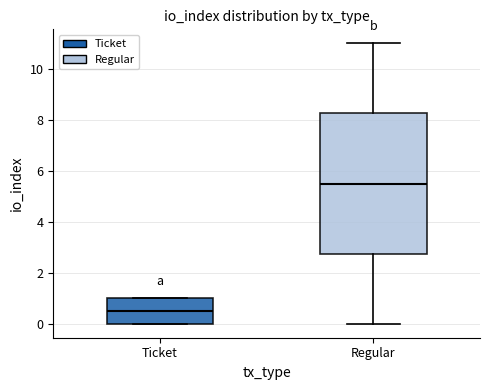

Reading left to right, transcribe this box plot: for each box, give where its median line is, the range the box spans, and where its two whiskers end, as read against the y-axis. The values are not printed on the chart, so give them approximately, as read against the axis.

Ticket: median 0.6, box 0.0 to 1.0, whiskers 0.0 to 1.0
Regular: median 5.6, box 2.8 to 8.2, whiskers 0.0 to 11.0